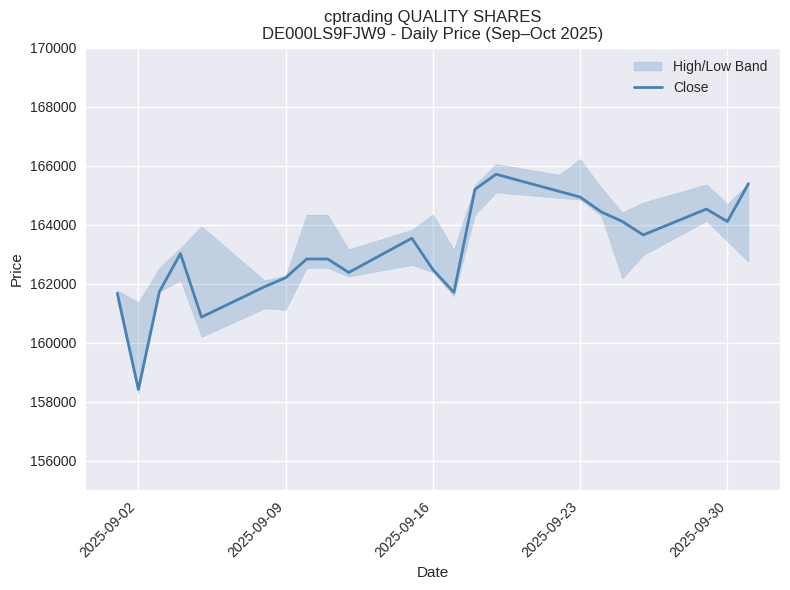

The value of Close at 2025-09-09 is 162204. True or false?

True